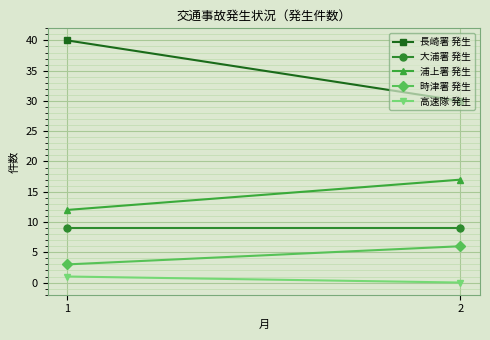

Reading left to right, extract all data points from this chart.

長崎署 発生: 40	30
大浦署 発生: 9	9
浦上署 発生: 12	17
時津署 発生: 3	6
高速隊 発生: 1	0